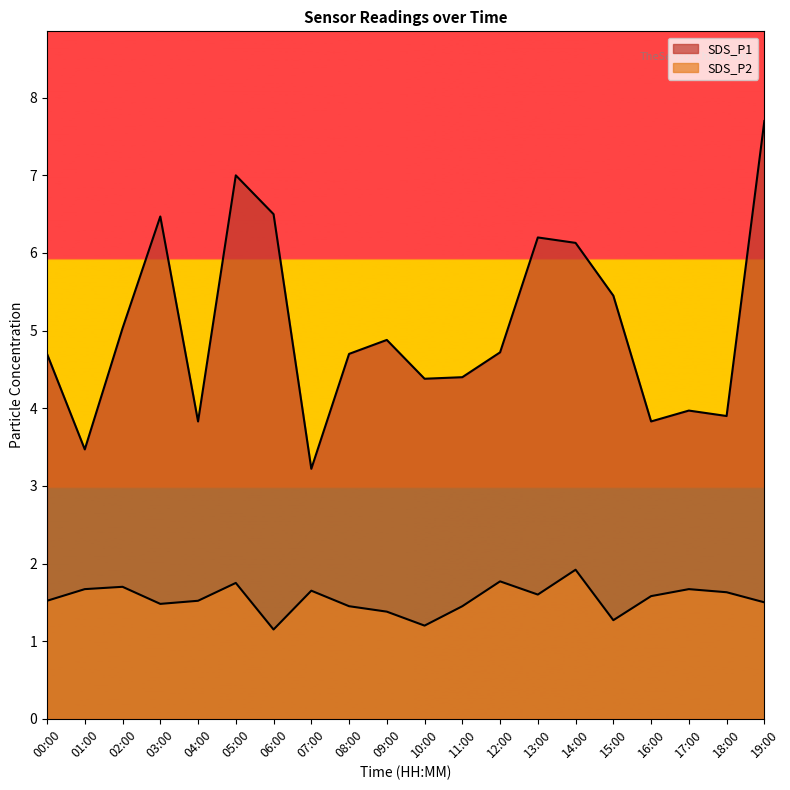

At 15:00, list the series in order from largest to smallest.

SDS_P1, SDS_P2